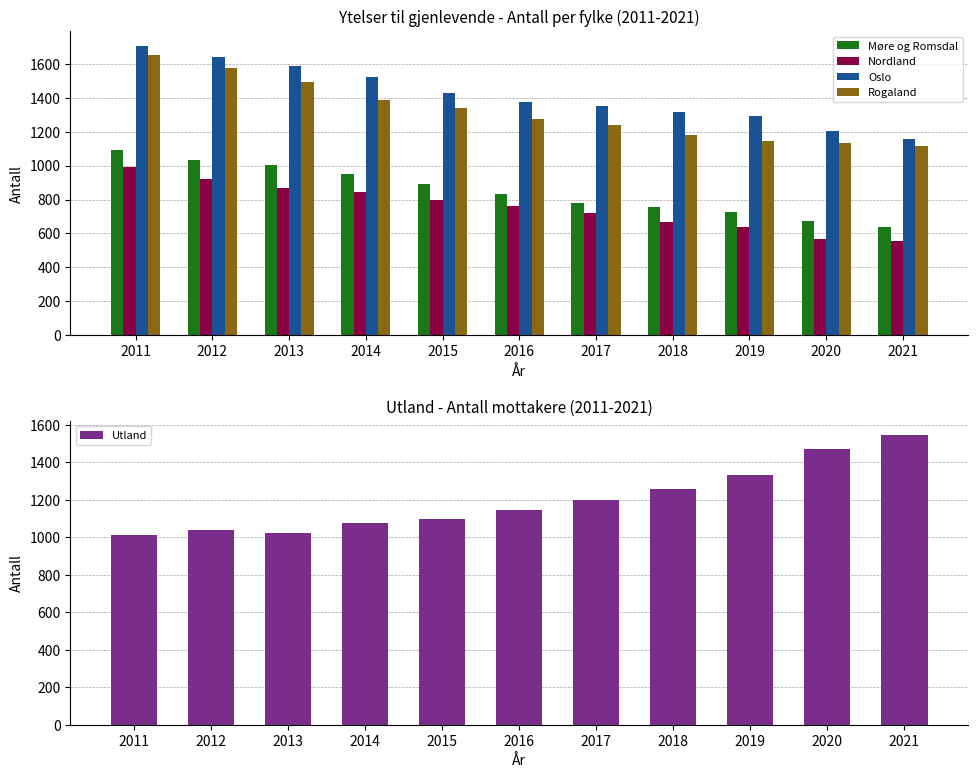

Where is Utland nearest to the value 1278?

2018